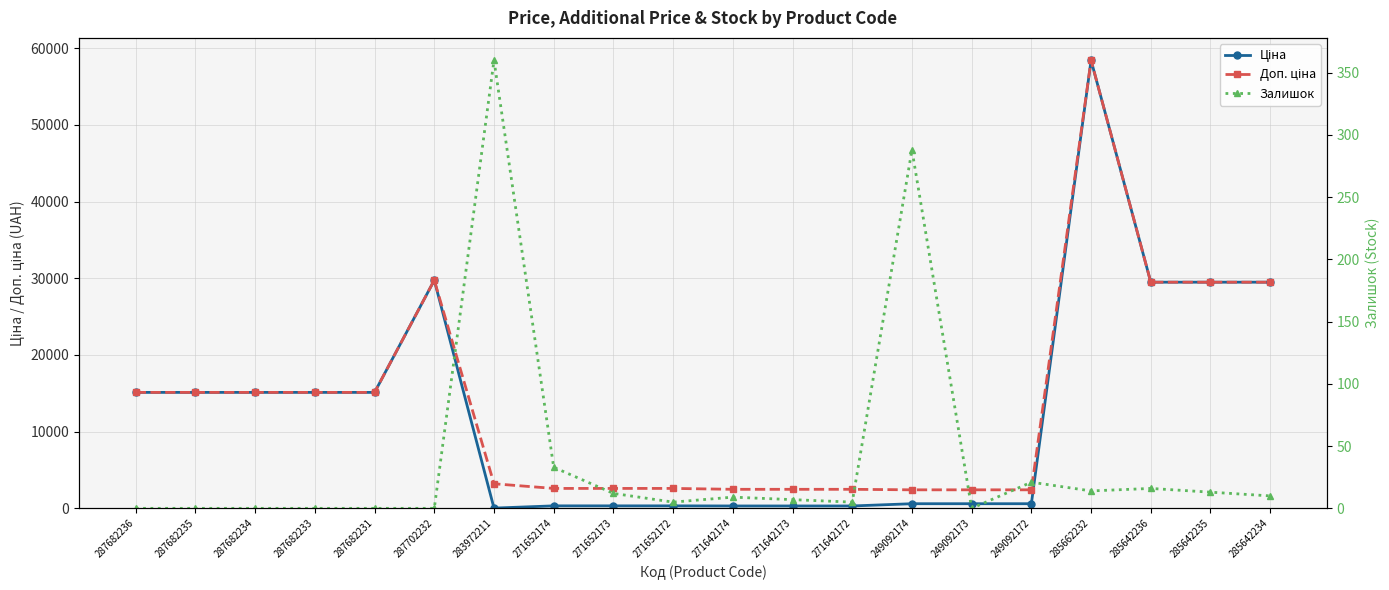

Where does the Ціна series first go above 15120?

287702232